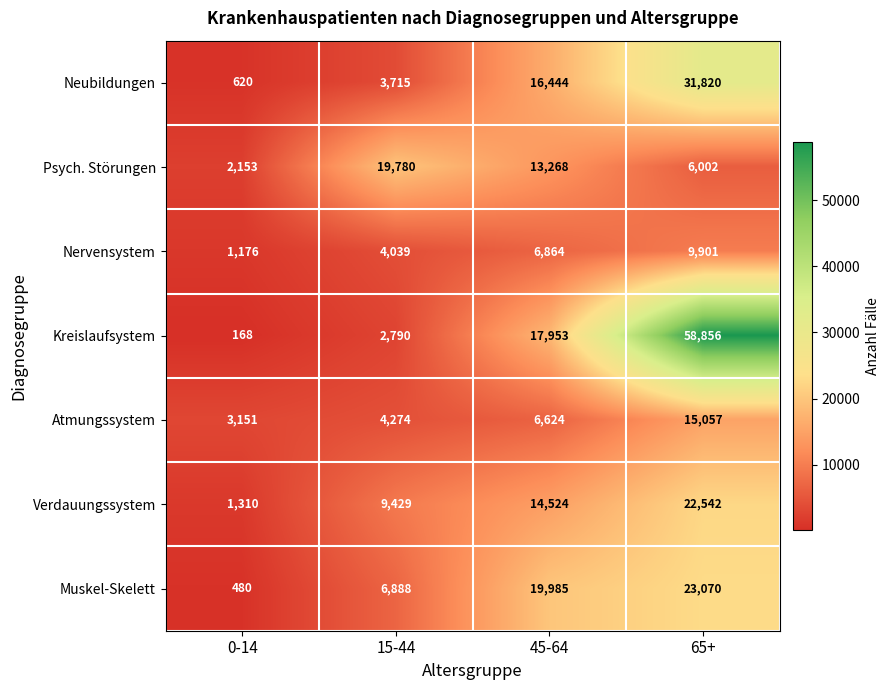

Which series has the largest range (max minus min)?

Kreislaufsystem